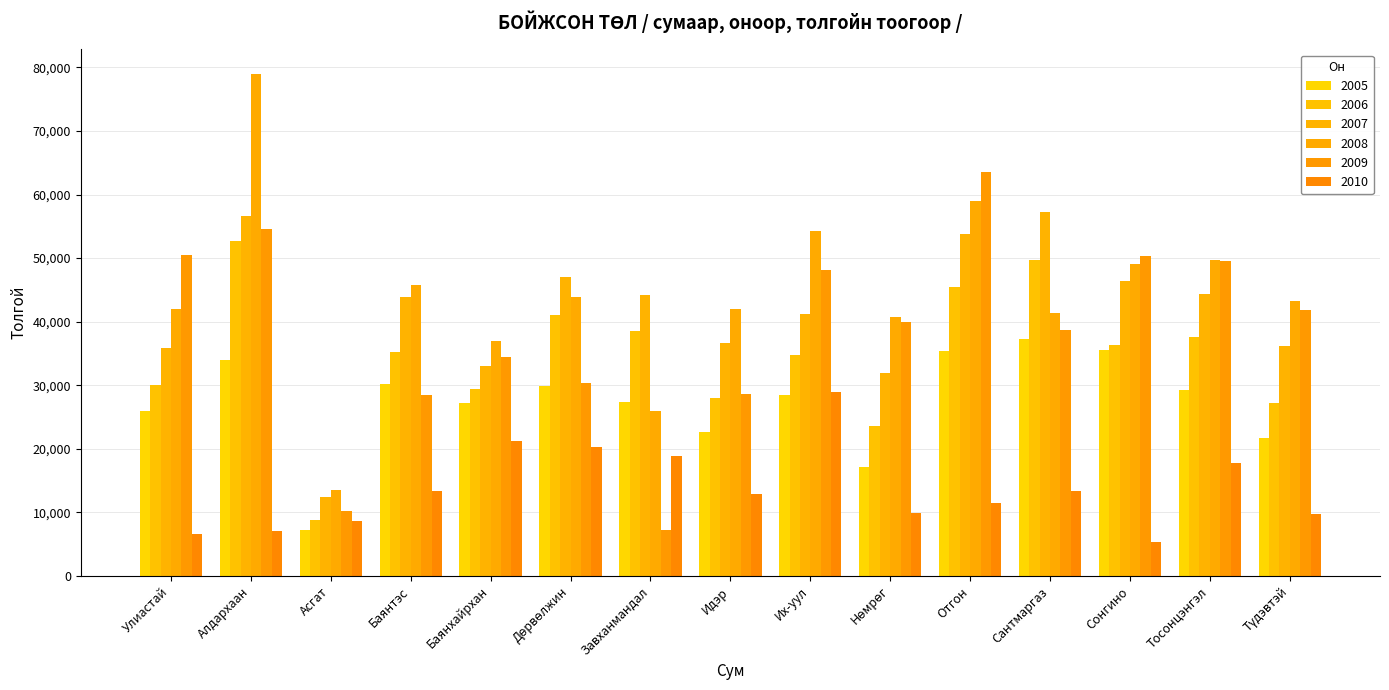

How many groups of bars are there?

15